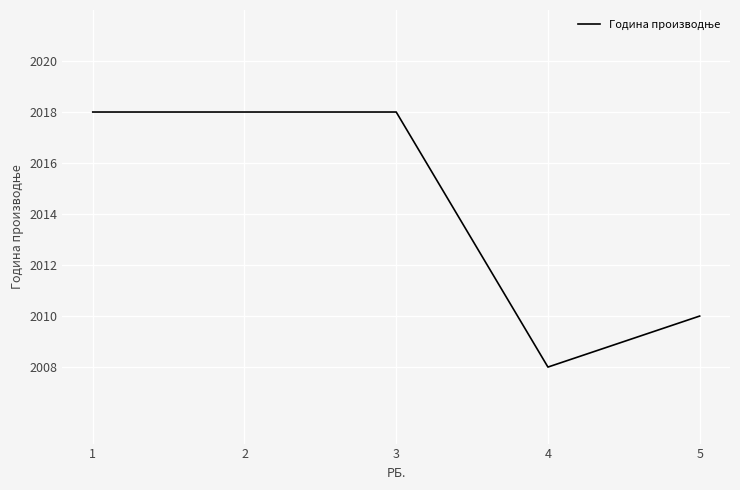

At which label is the value closest to 2013?

5